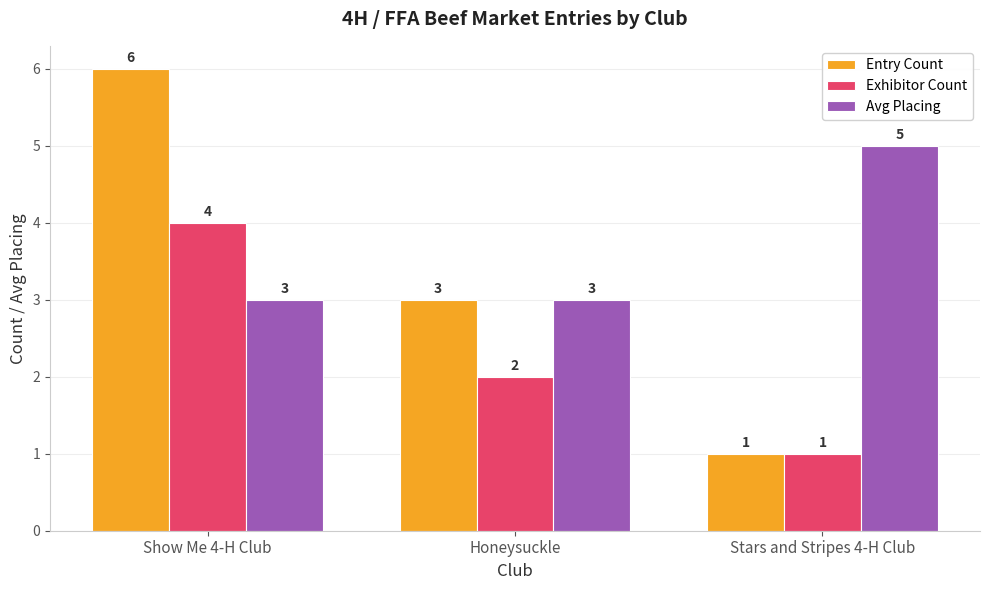

What is the highest value of the Entry Count series?

6